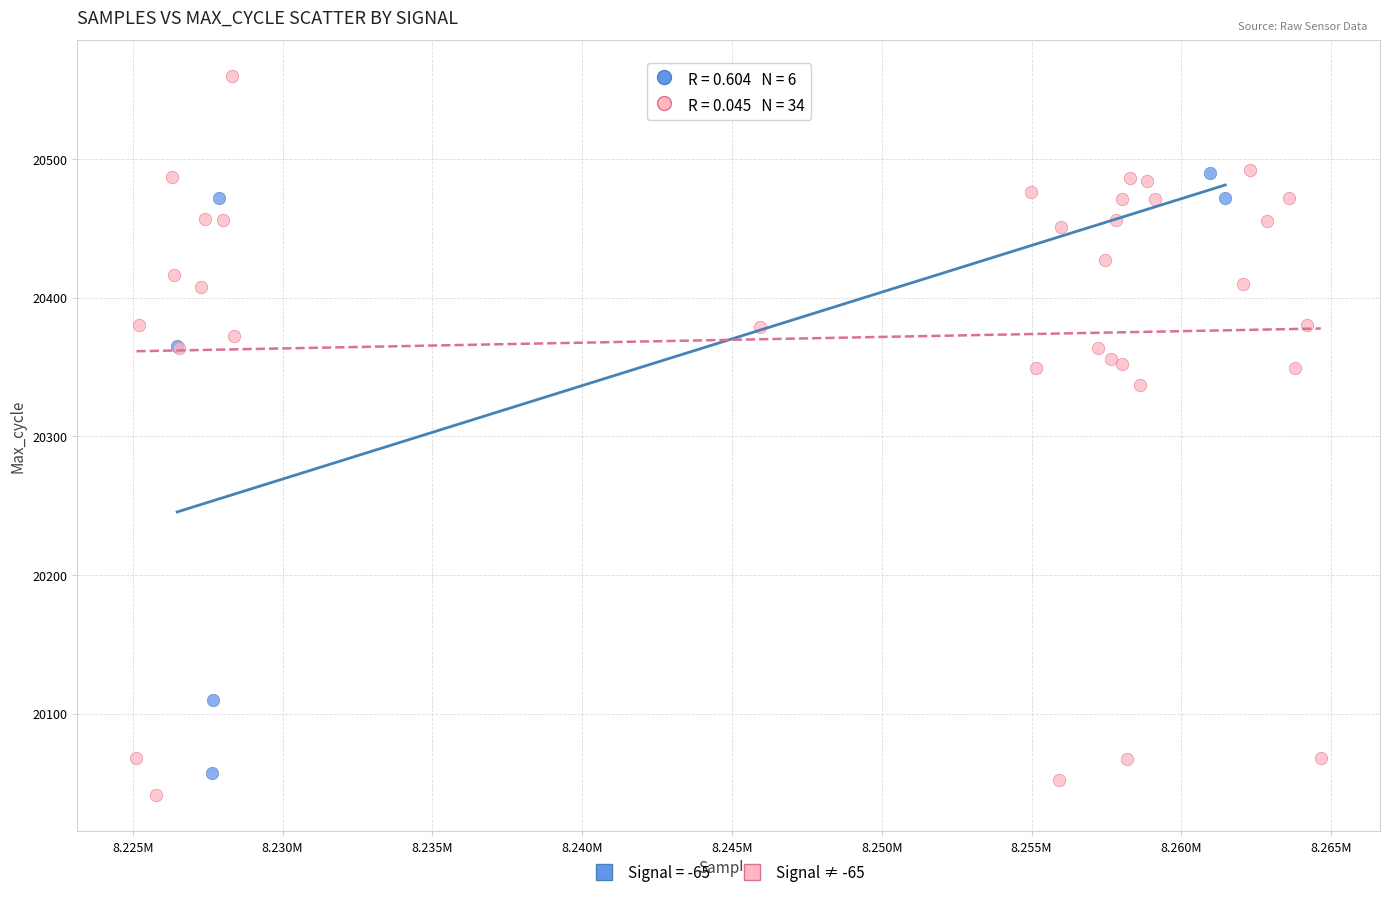

Which series contains the highest Y value?

Signal ≠ -65